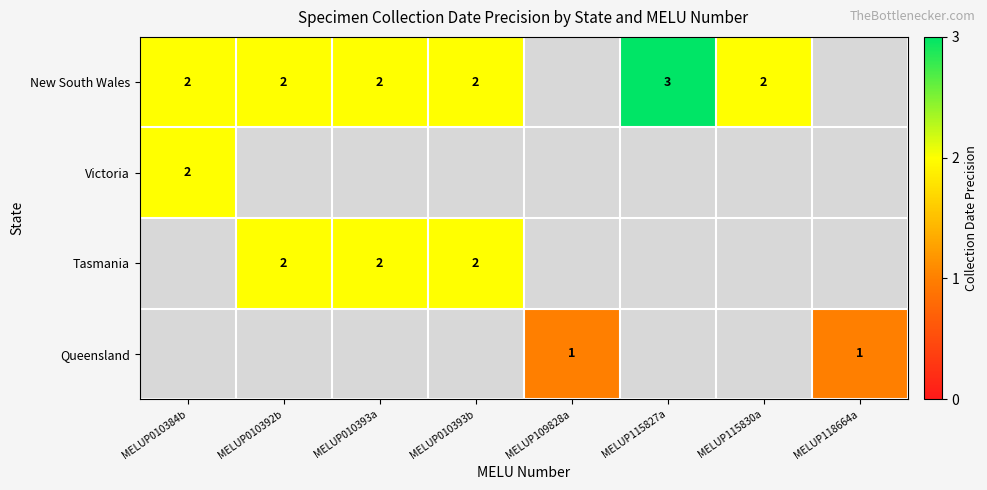

The value of New South Wales at MELUP010393b is 2. True or false?

True